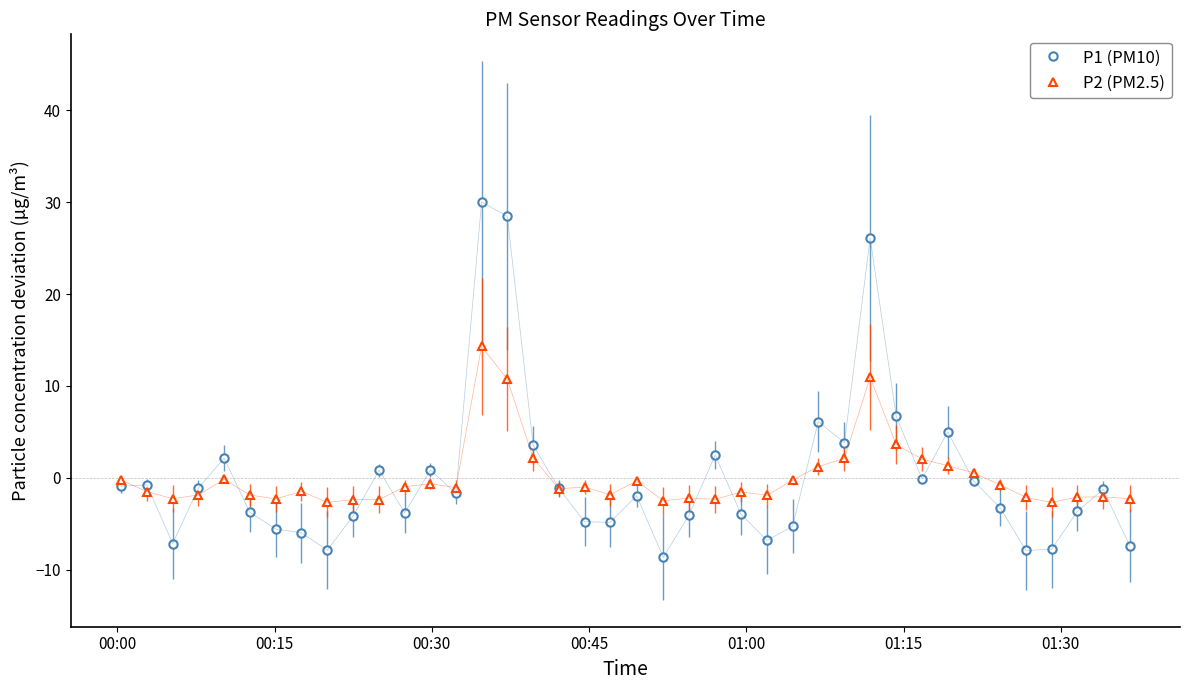

What is the lowest value of the P2 (PM2.5) series?

-2.7